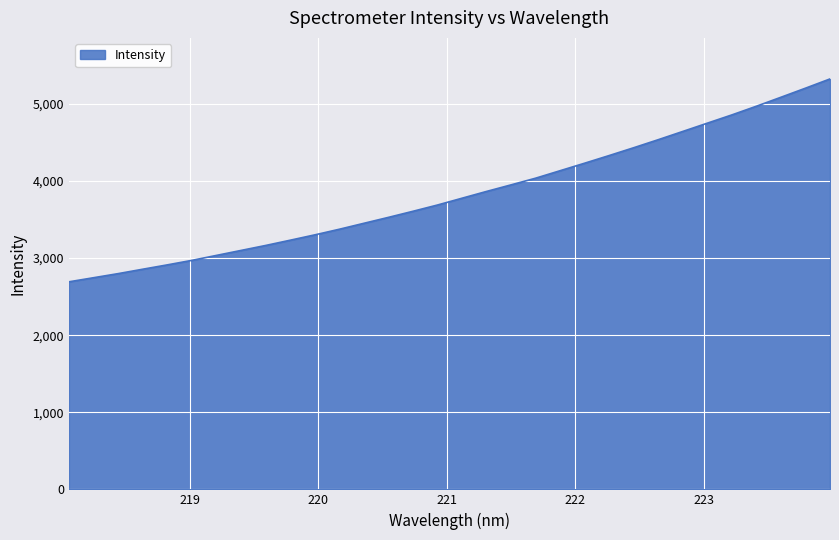

What is the difference between the maximum and minimum values?

2631.9